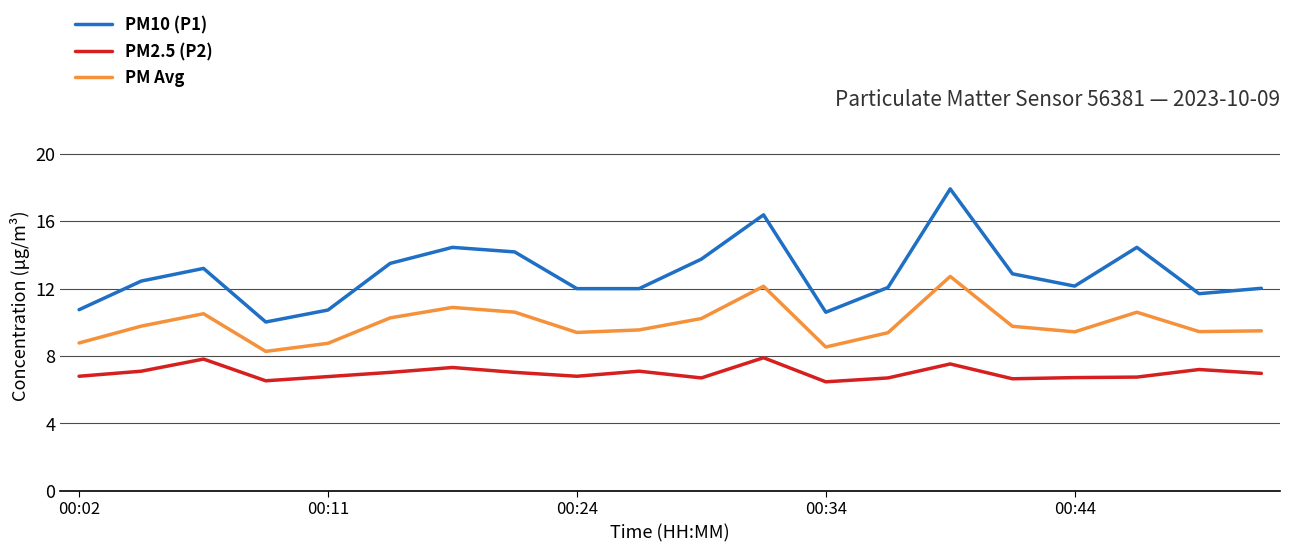

Which series has the widest spread of values?

PM10 (P1)